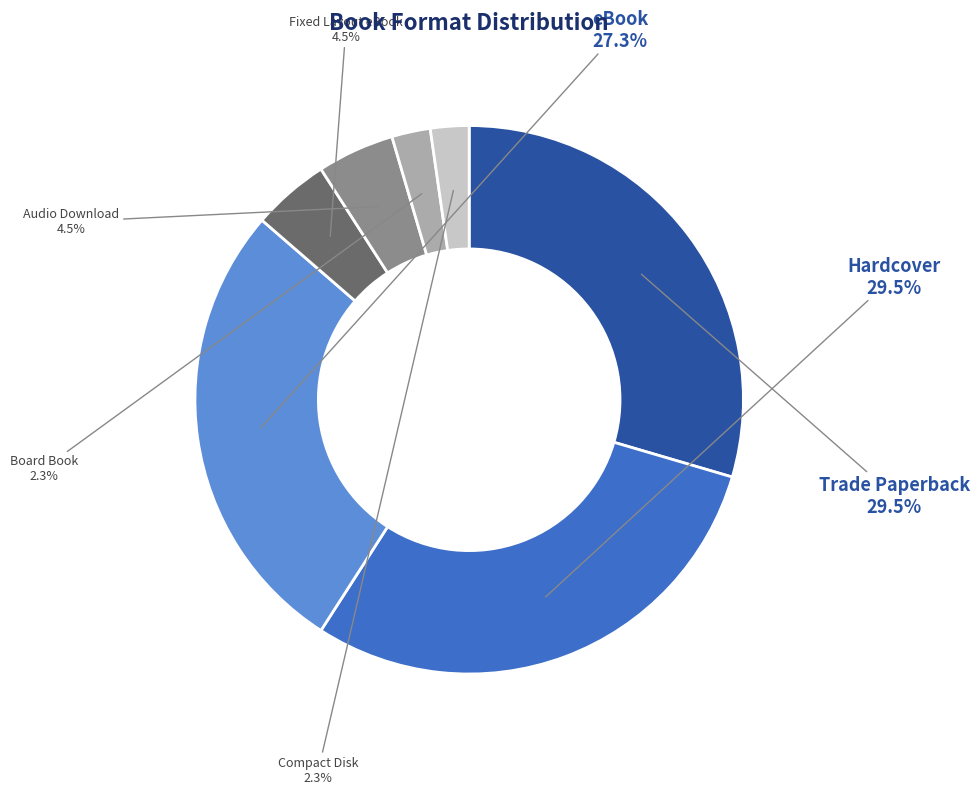

What is the ratio of the value at Fixed Layout eBook to the value at eBook?

0.2